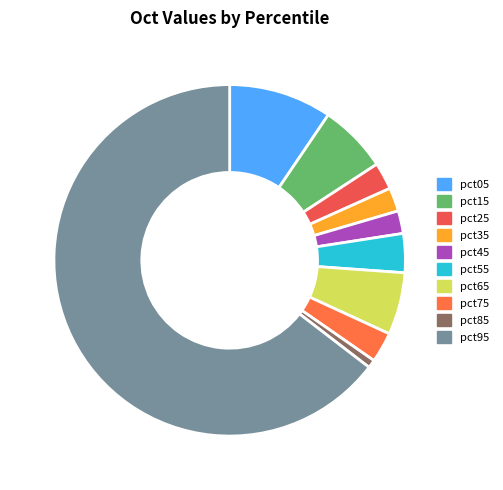

What is the largest slice in the pie chart?

pct95